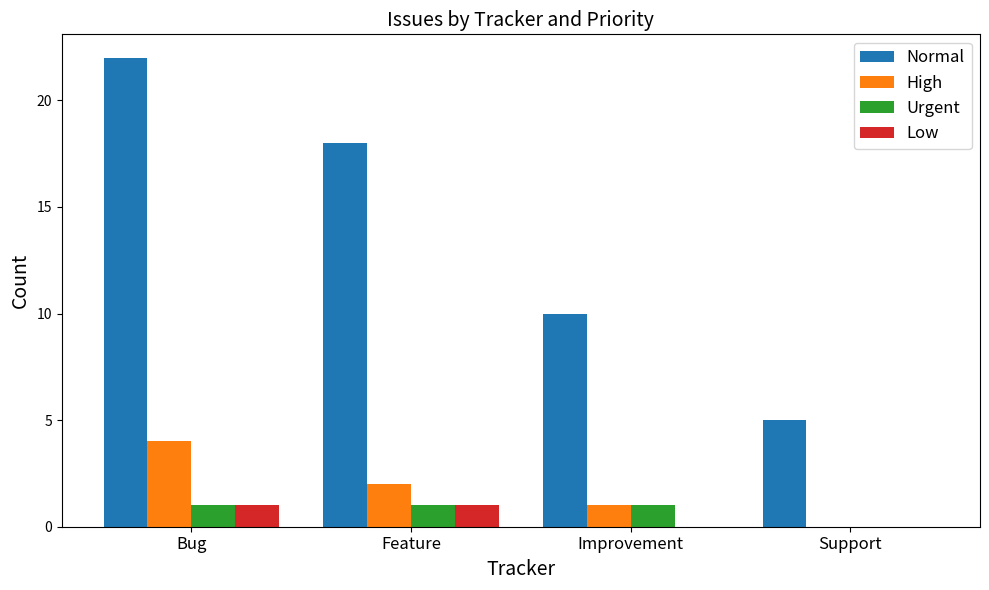

Reading left to right, transcribe all the data shown in this chart.

Normal: Bug=22	Feature=18	Improvement=10	Support=5
High: Bug=4	Feature=2	Improvement=1	Support=0
Urgent: Bug=1	Feature=1	Improvement=1	Support=0
Low: Bug=1	Feature=1	Improvement=0	Support=0